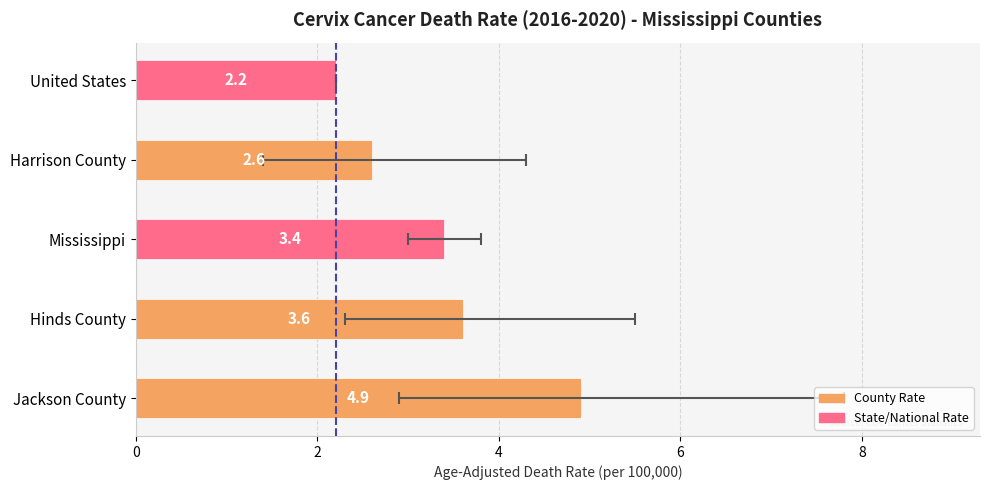

Rank the categories by value from highest to lowest.

Jackson County, Hinds County, Mississippi, Harrison County, United States